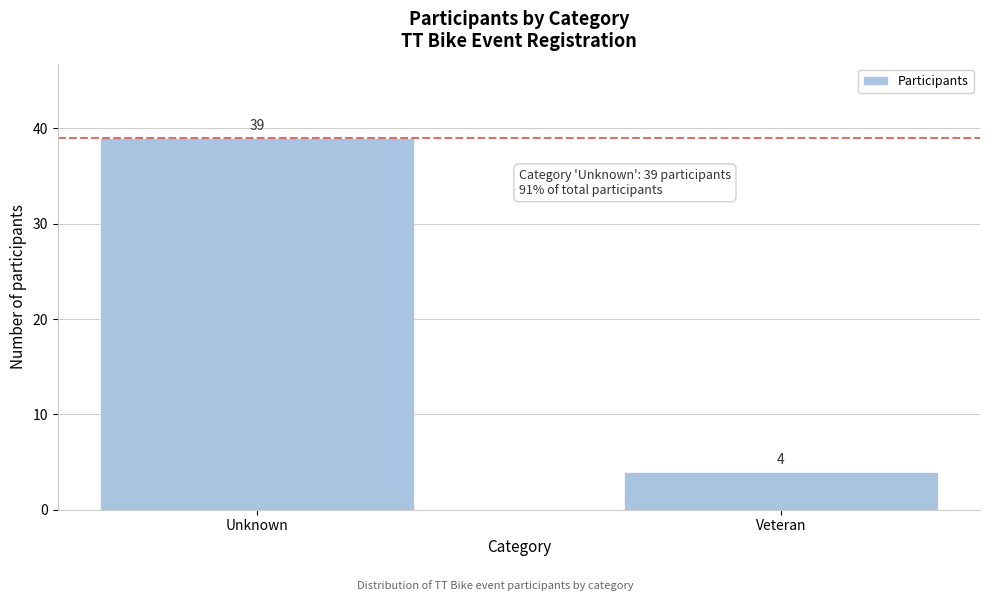

Reading left to right, what are all the values shown in this chart?

Unknown=39	Veteran=4